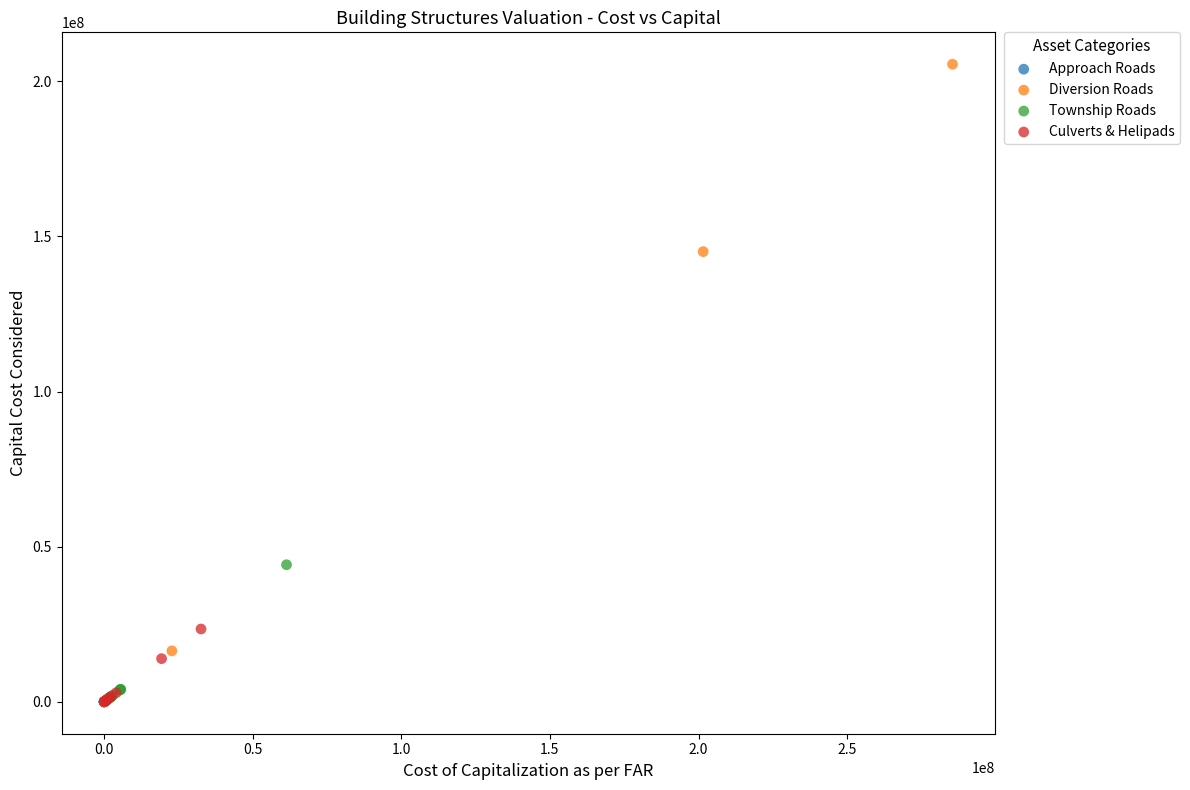

What are all the series names shown in the legend?

Approach Roads, Diversion Roads, Township Roads, Culverts & Helipads